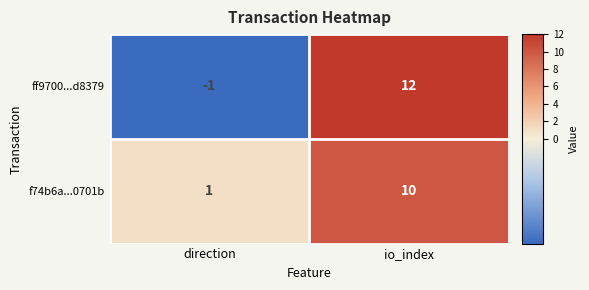

The value of ff9700...d8379 at io_index is 18. True or false?

False